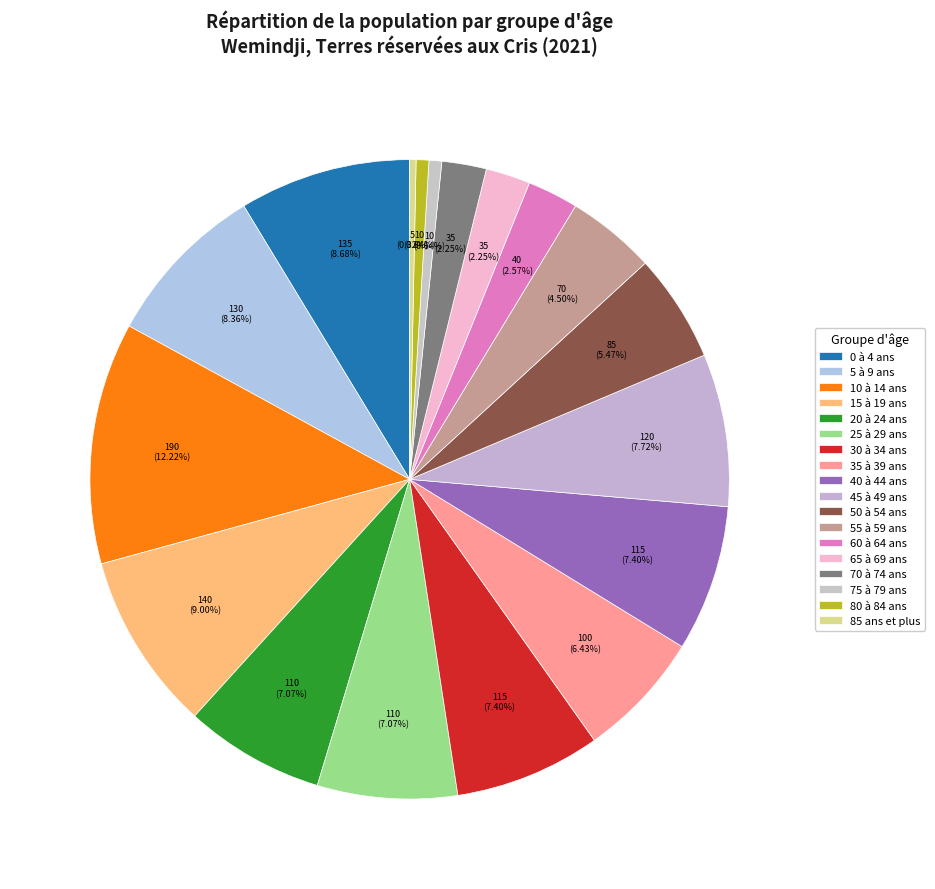

Rank the categories by value from lowest to highest.

85 ans et plus, 75 à 79 ans, 80 à 84 ans, 65 à 69 ans, 70 à 74 ans, 60 à 64 ans, 55 à 59 ans, 50 à 54 ans, 35 à 39 ans, 20 à 24 ans, 25 à 29 ans, 30 à 34 ans, 40 à 44 ans, 45 à 49 ans, 5 à 9 ans, 0 à 4 ans, 15 à 19 ans, 10 à 14 ans